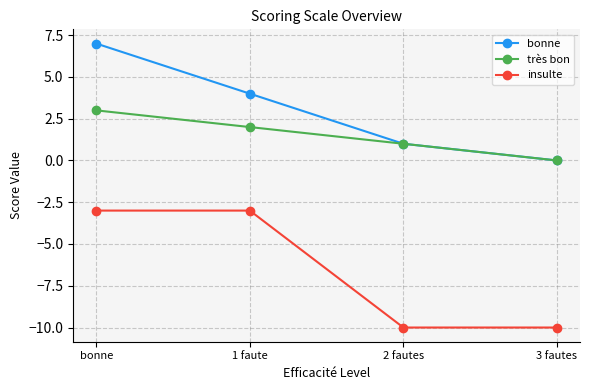

What is the difference between the highest and lowest values at bonne?

10